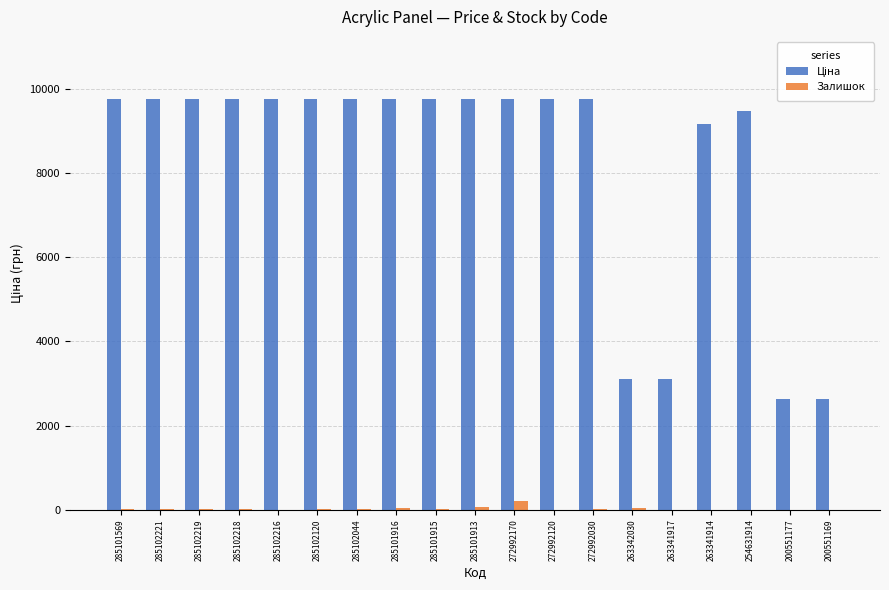

What is the total value across all series at 285102216?

9764.4